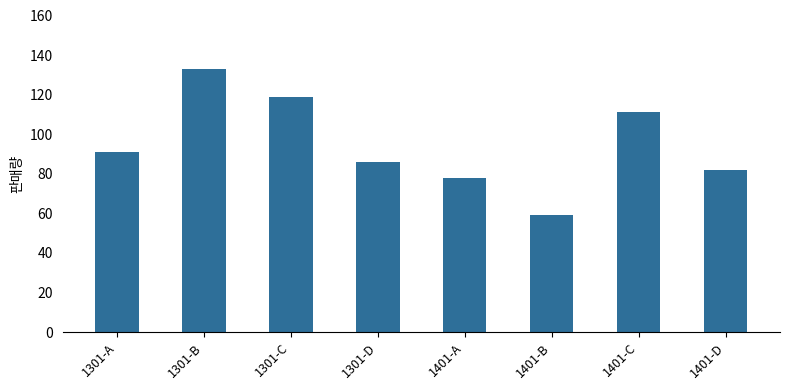

Reading left to right, what are all the values shown in this chart?

1301-A=91	1301-B=133	1301-C=119	1301-D=86	1401-A=78	1401-B=59	1401-C=111	1401-D=82